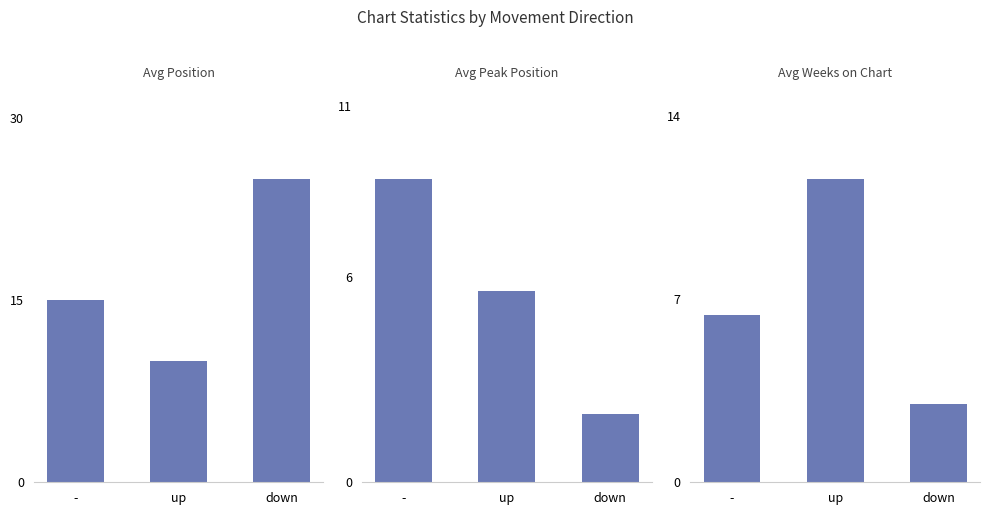

What is the sum of all Avg Position values?

50.0